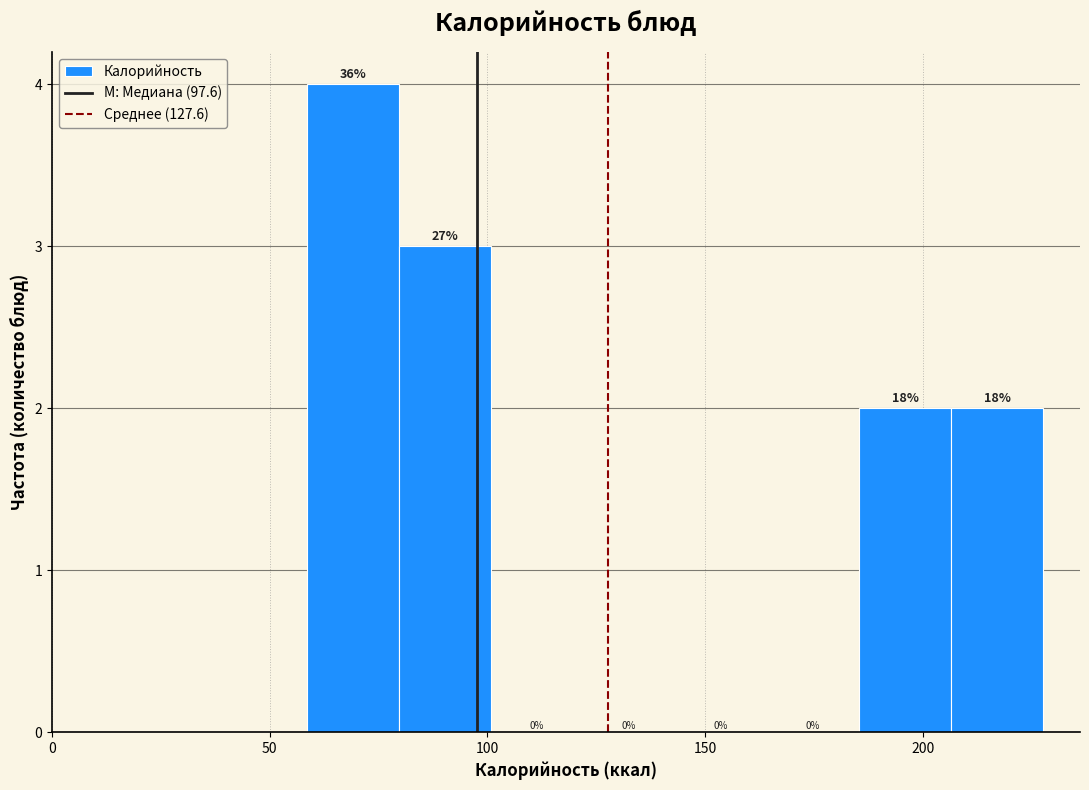

Which range on the x-axis has the tallest bar?

60 to 80